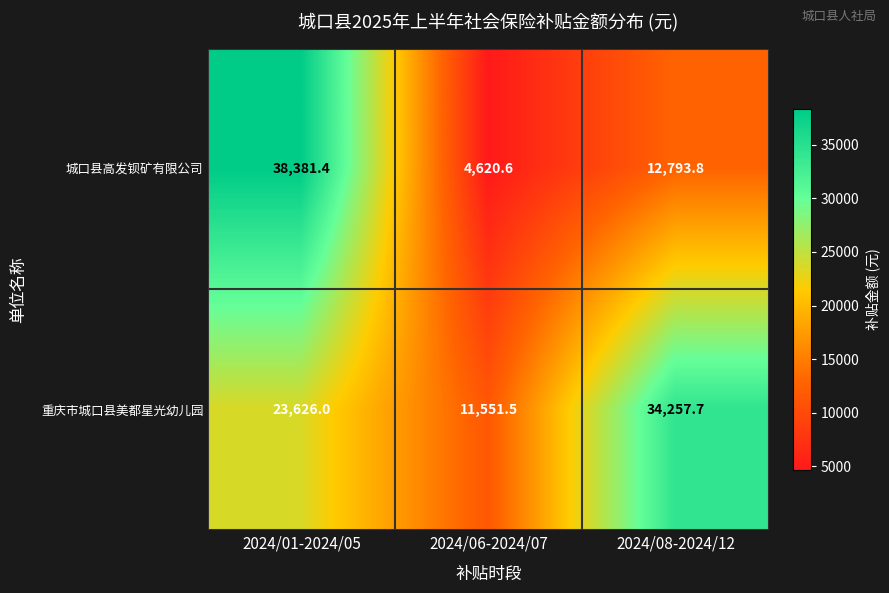

What value does the 重庆市城口县美都星光幼儿园 series have at 2024/01-2024/05?

23626.0